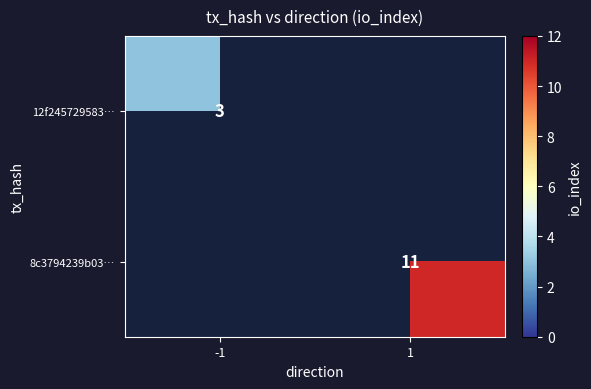

The 12f245729583… series shows 3 at -1. True or false?

True